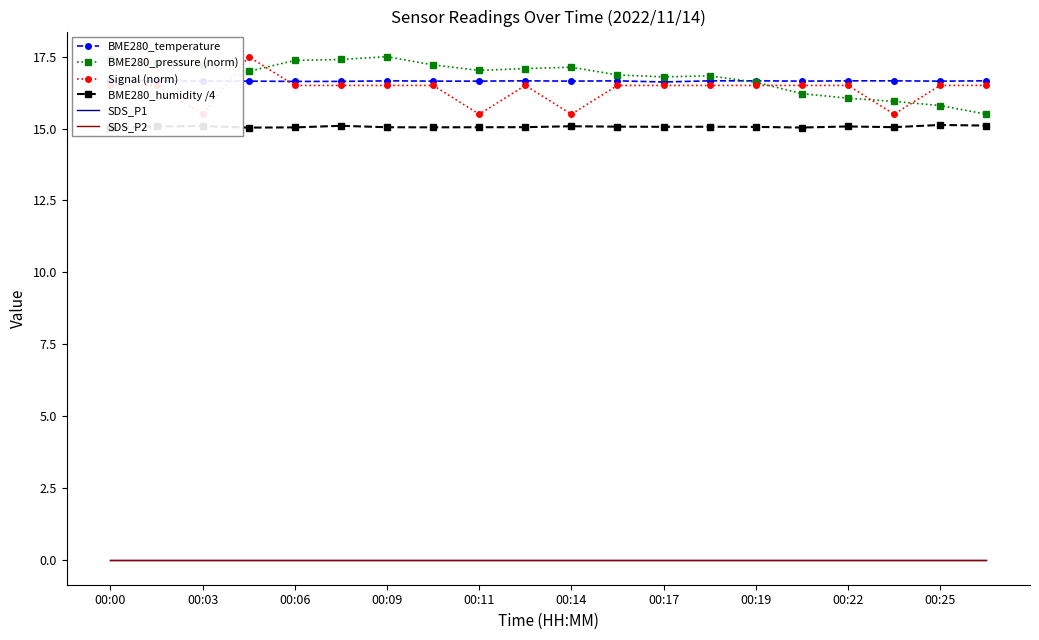

The SDS_P2 series shows 0.0 at 00:00. True or false?

True